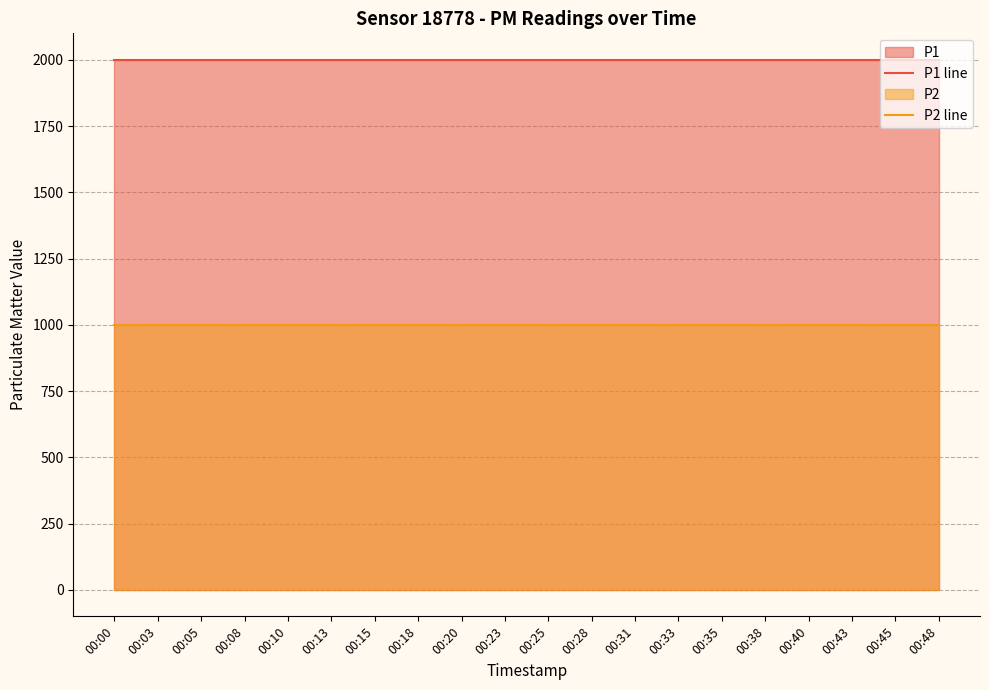

What is the lowest value of the P1 line series?

1999.9